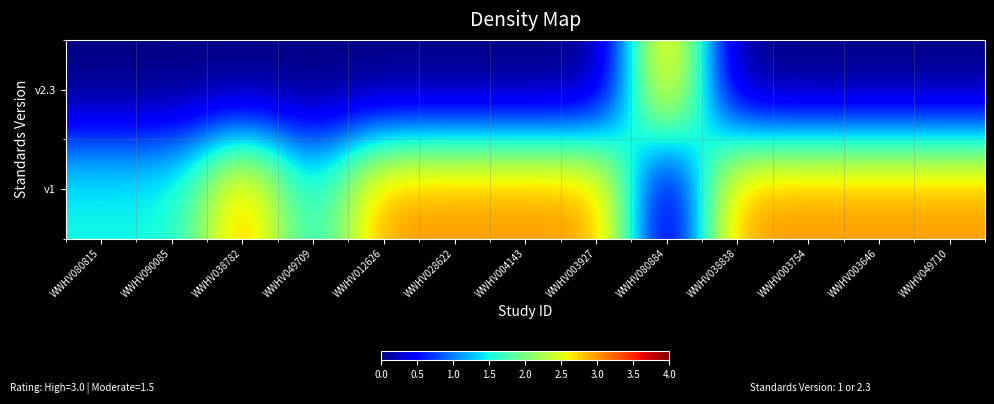

Which label corresponds to the largest value in the chart?

WWHV038782